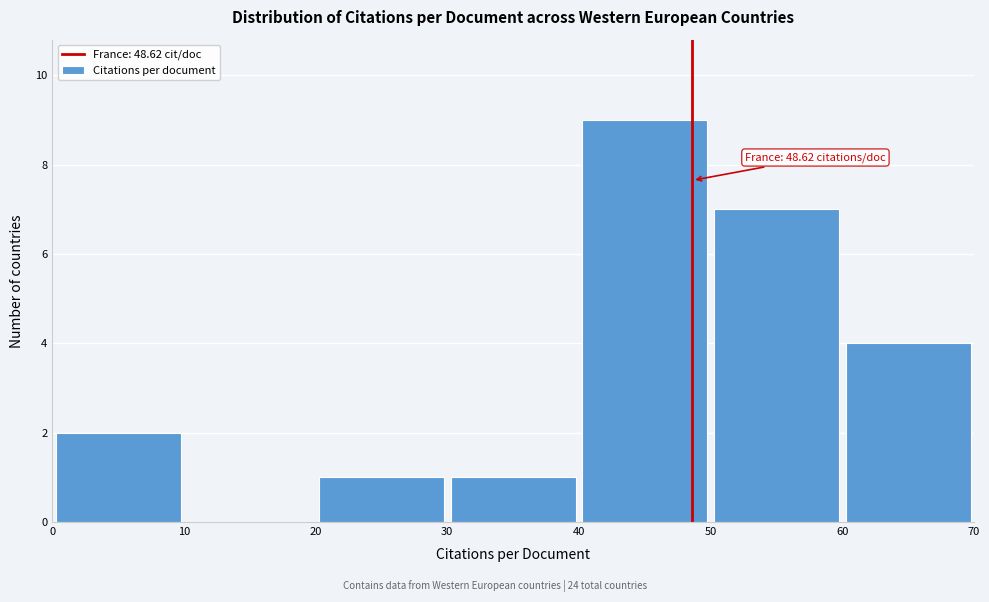

Which range on the x-axis has the tallest bar?

40 to 50